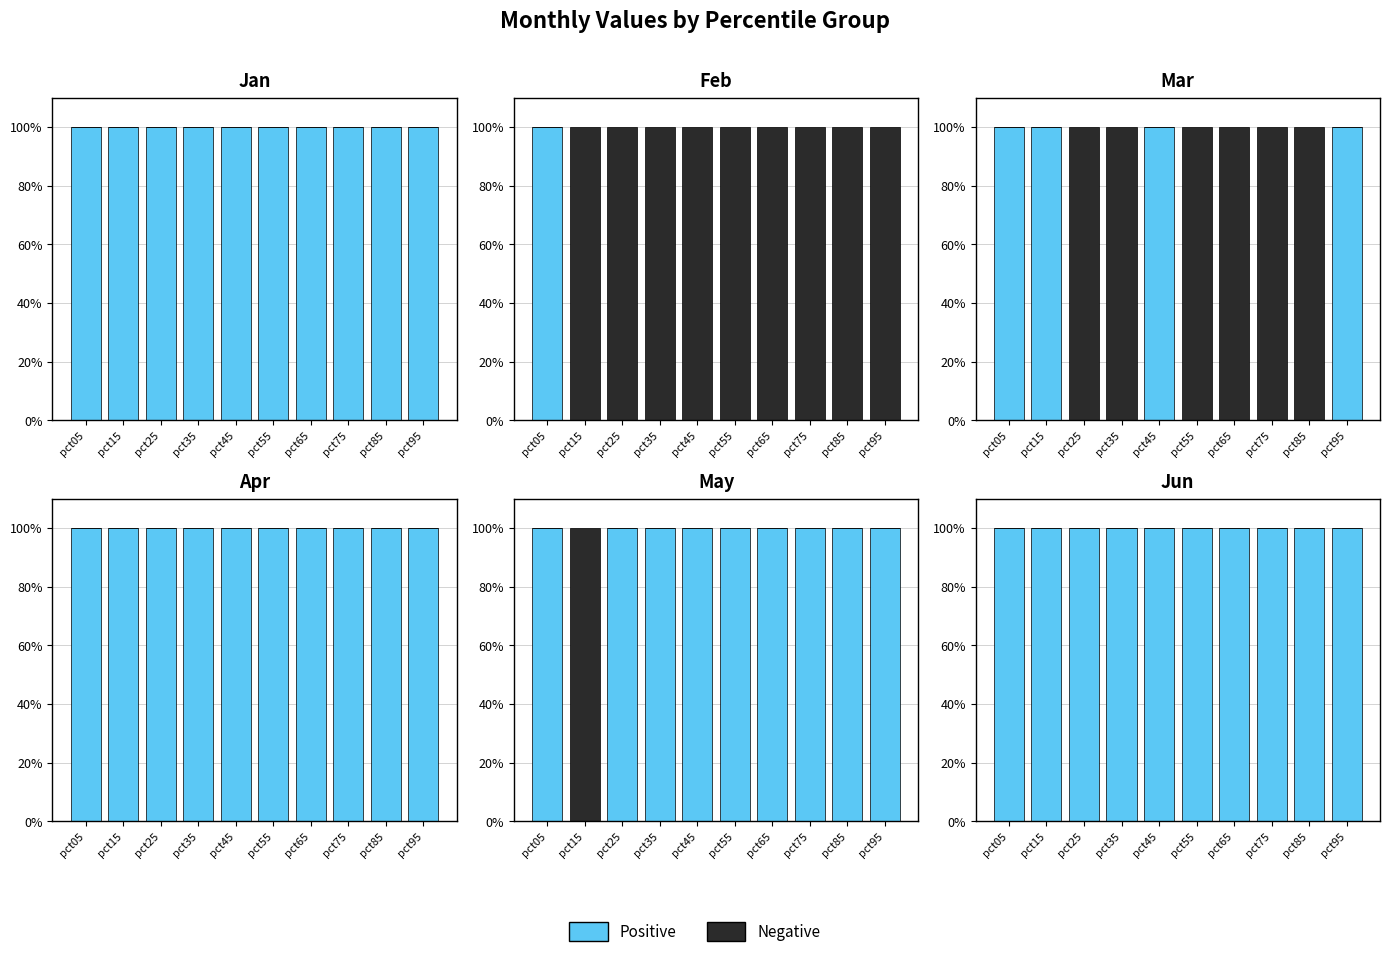

The Positive series shows 100 at pct45. True or false?

True